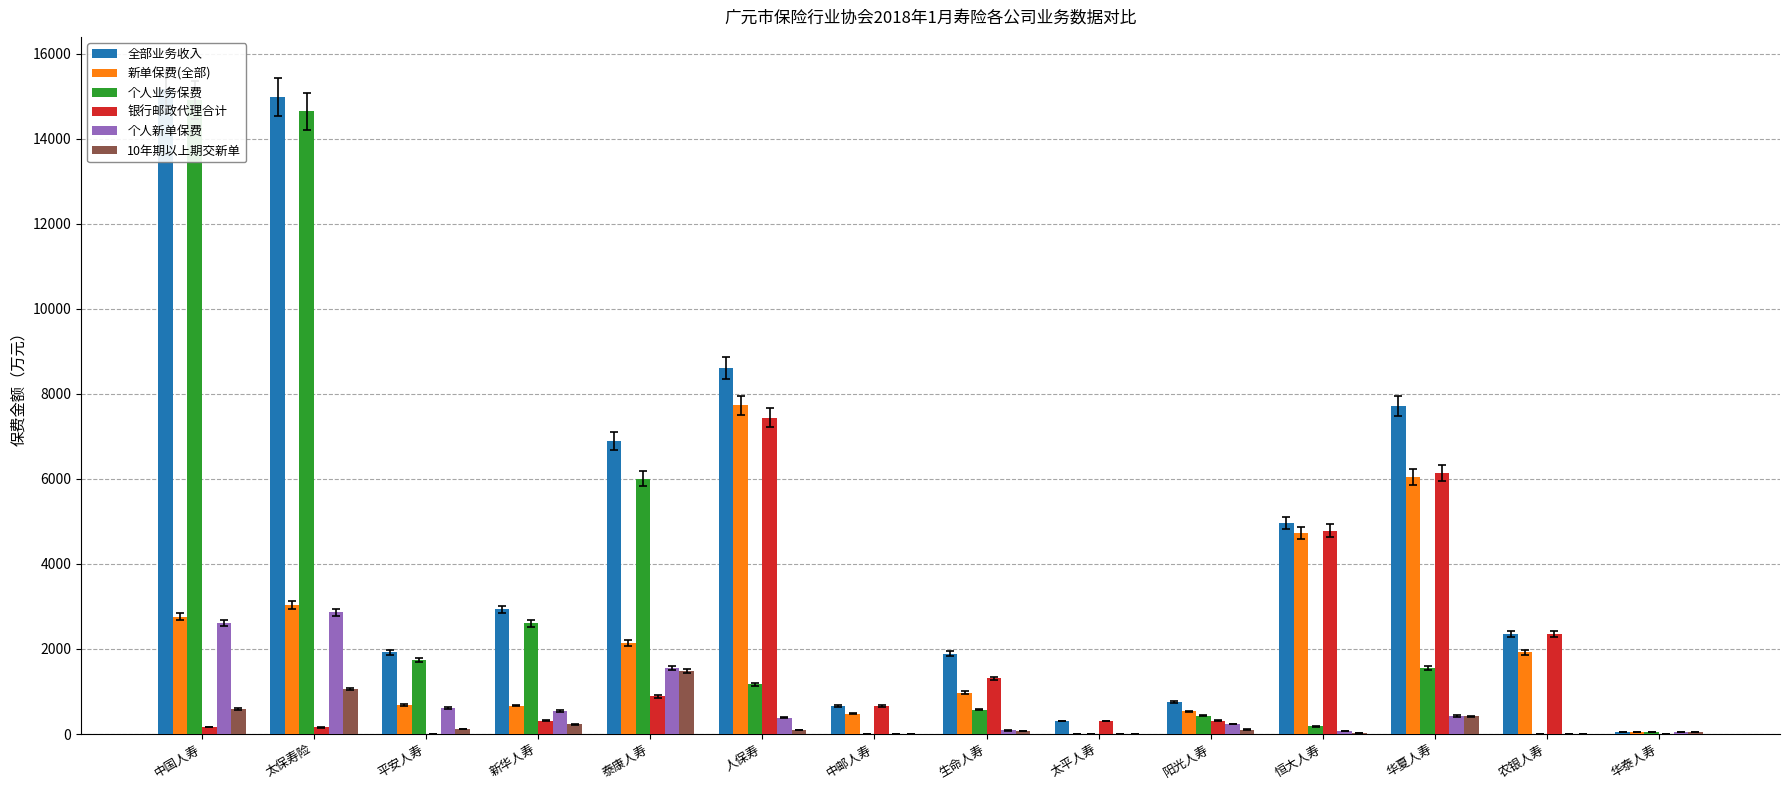

Which series has the largest total across all categories?

全部业务收入